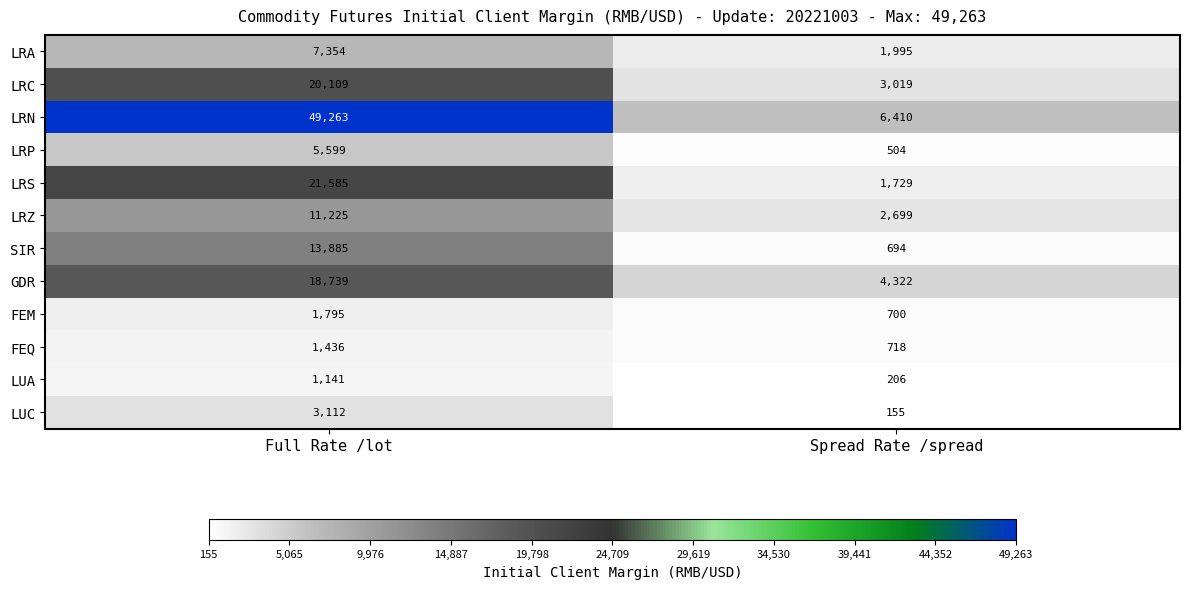

Rank the series at Spread Rate /spread from lowest to highest value.

LUC, LUA, LRP, SIR, FEM, FEQ, LRS, LRA, LRZ, LRC, GDR, LRN